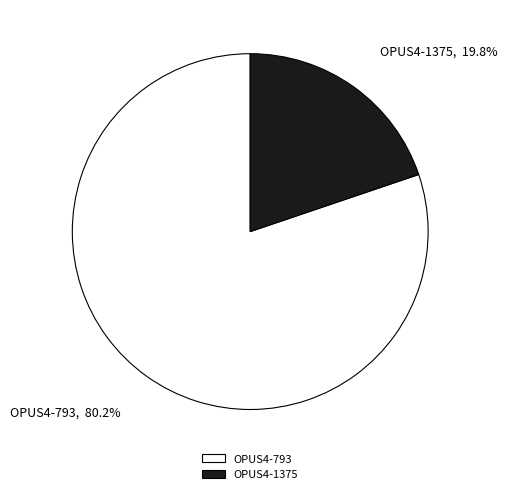

The OPUS4-793 slice represents 74% of the pie. True or false?

False